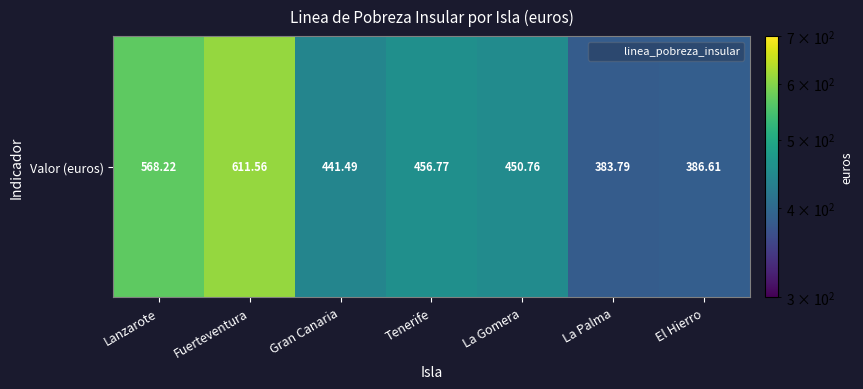

At which category does the chart reach its minimum across all series?

La Palma